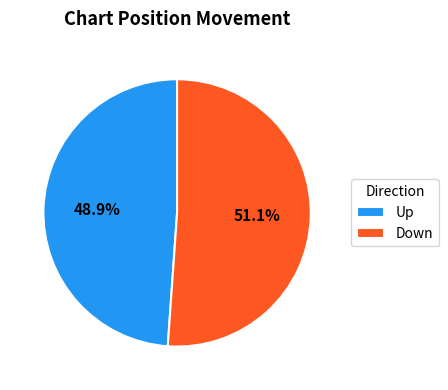

How many segments does this pie chart have?

2